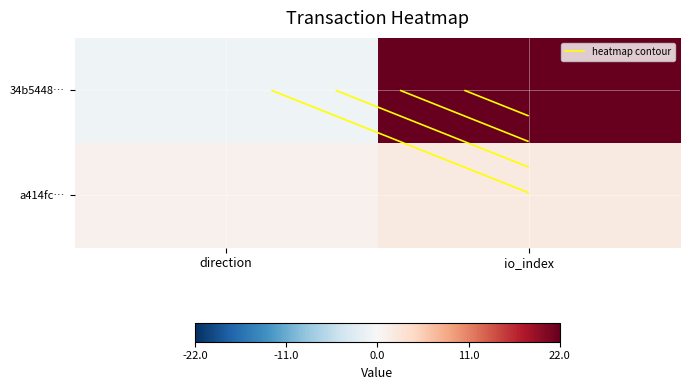

At how many categories does at least one series exceed 17?

1